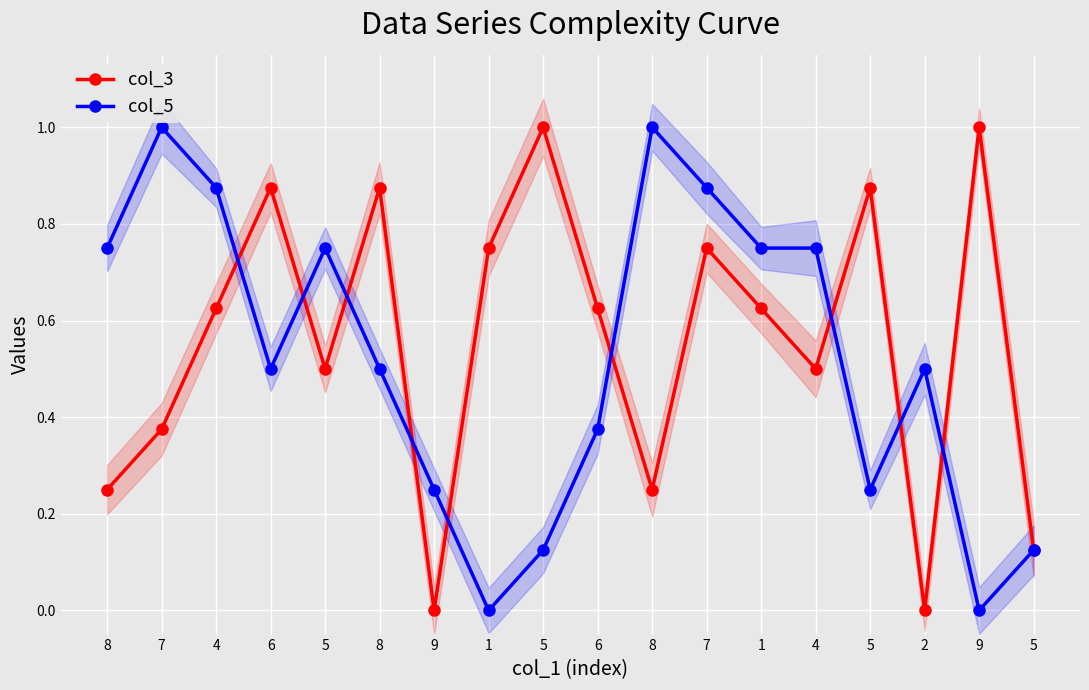

How many series are shown in this chart?

2